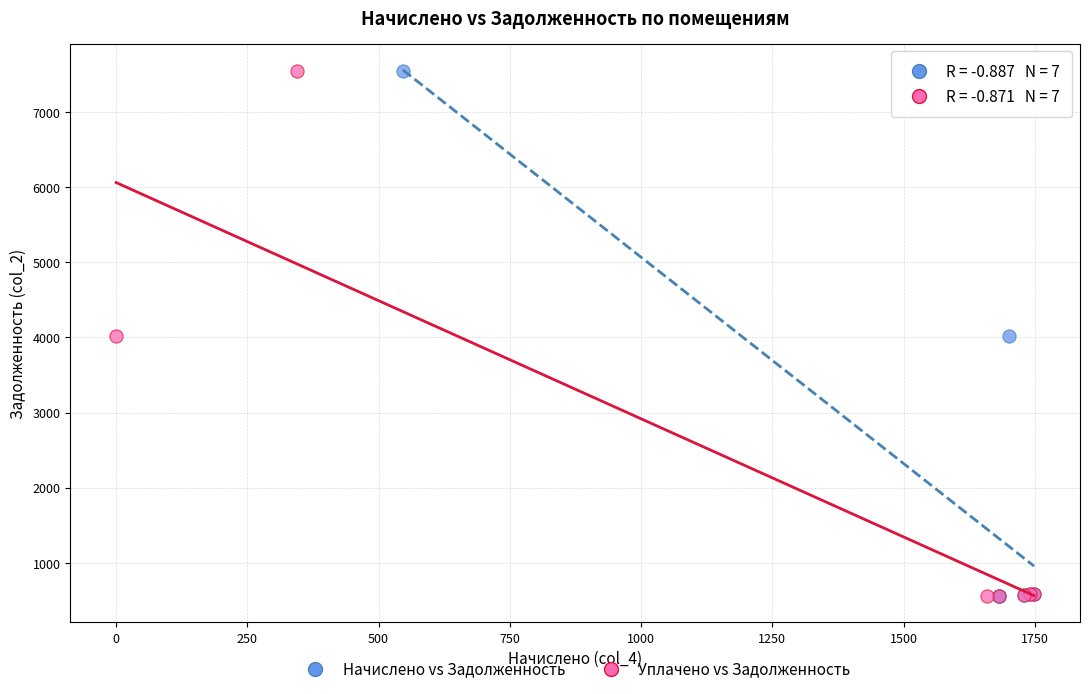

What are all the series names shown in the legend?

Начислено vs Задолженность, Уплачено vs Задолженность